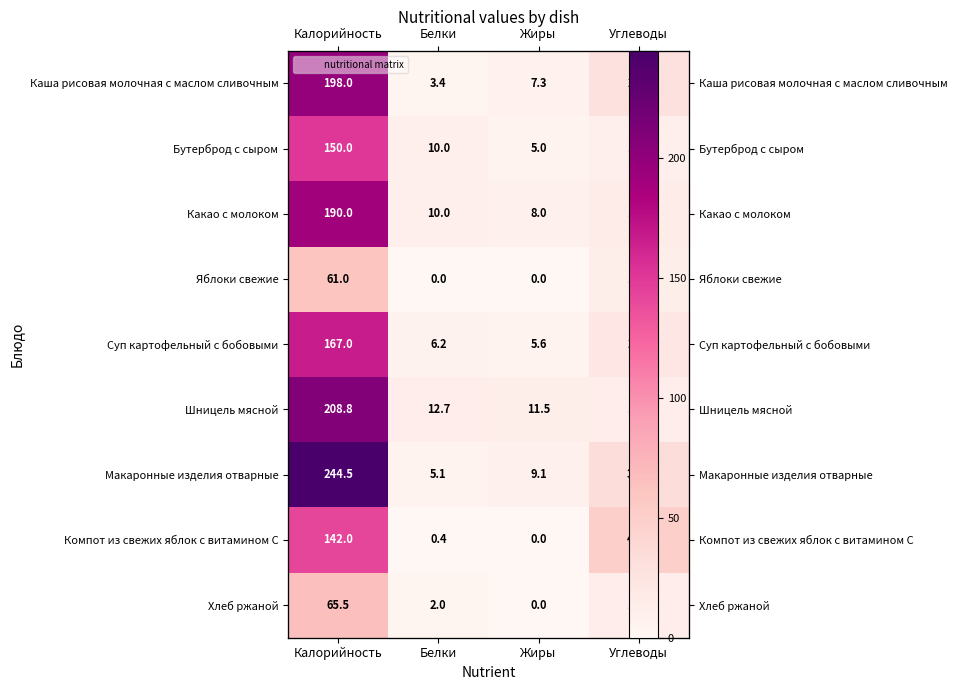

Which series has the largest total across all categories?

Макаронные изделия отварные